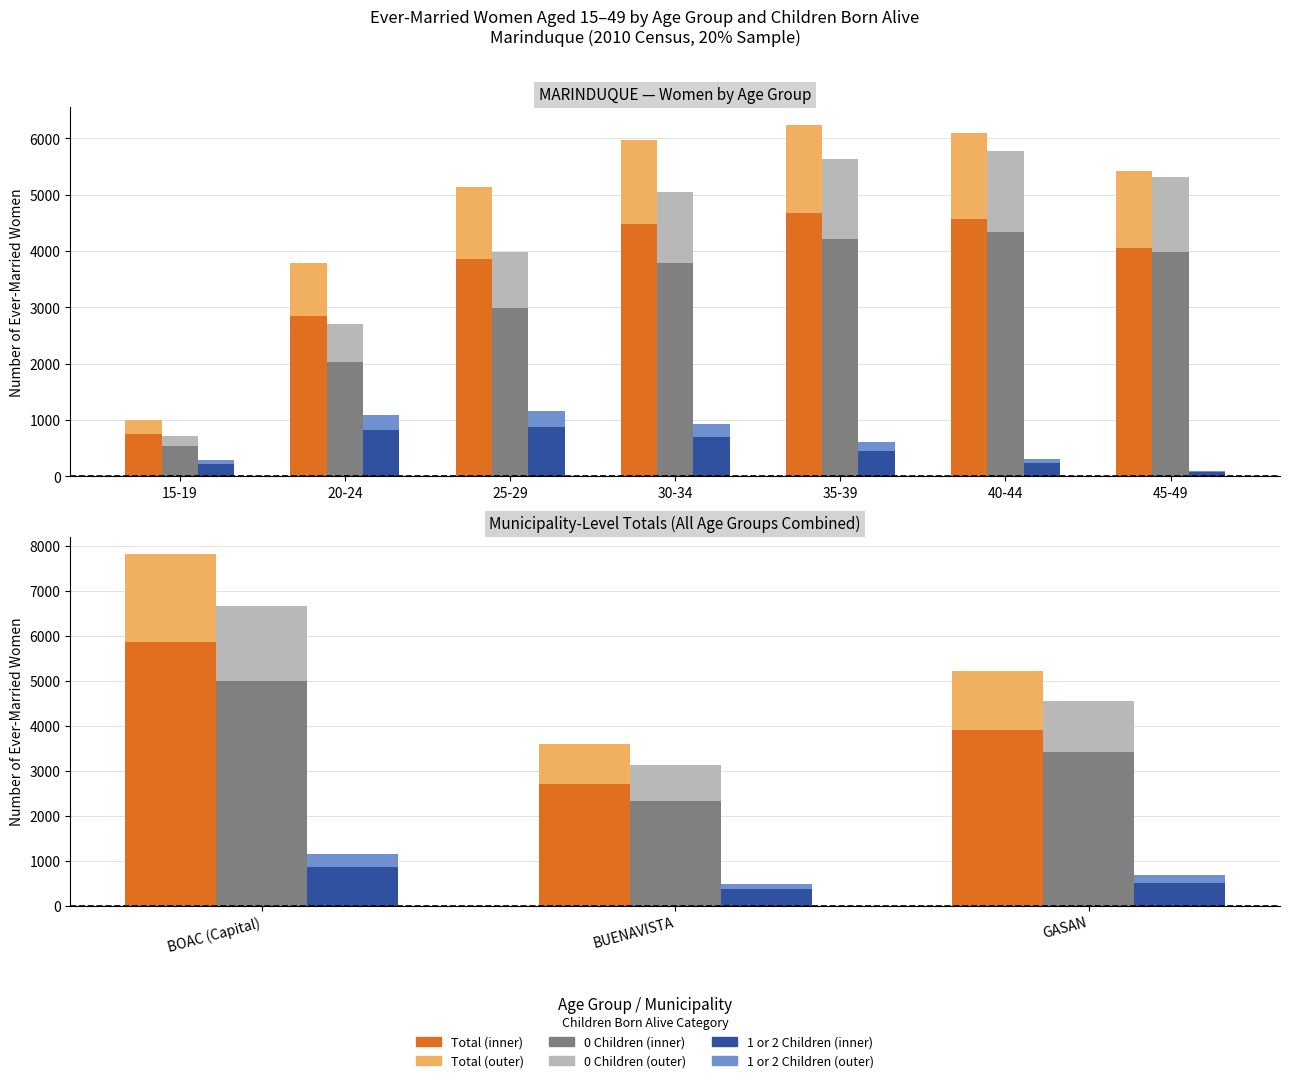

Is the value of 1 or 2 Children at 20-24 greater than the value of Total at 40-44?

No